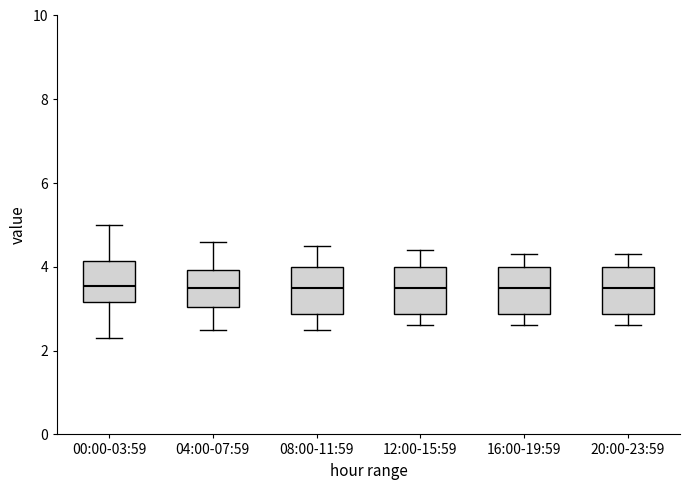

Reading left to right, read every box against the y-axis: the position of its median line, the range the box covers, and the ends of its whiskers. The values are not printed on the chart, so give them approximately, as read against the axis.

00:00-03:59: median 3.6, box 3.2 to 4.2, whiskers 2.4 to 5.0
04:00-07:59: median 3.6, box 3.0 to 4.0, whiskers 2.6 to 4.6
08:00-11:59: median 3.6, box 2.8 to 4.0, whiskers 2.6 to 4.6
12:00-15:59: median 3.6, box 2.8 to 4.0, whiskers 2.6 to 4.4
16:00-19:59: median 3.6, box 2.8 to 4.0, whiskers 2.6 to 4.4
20:00-23:59: median 3.6, box 2.8 to 4.0, whiskers 2.6 to 4.4